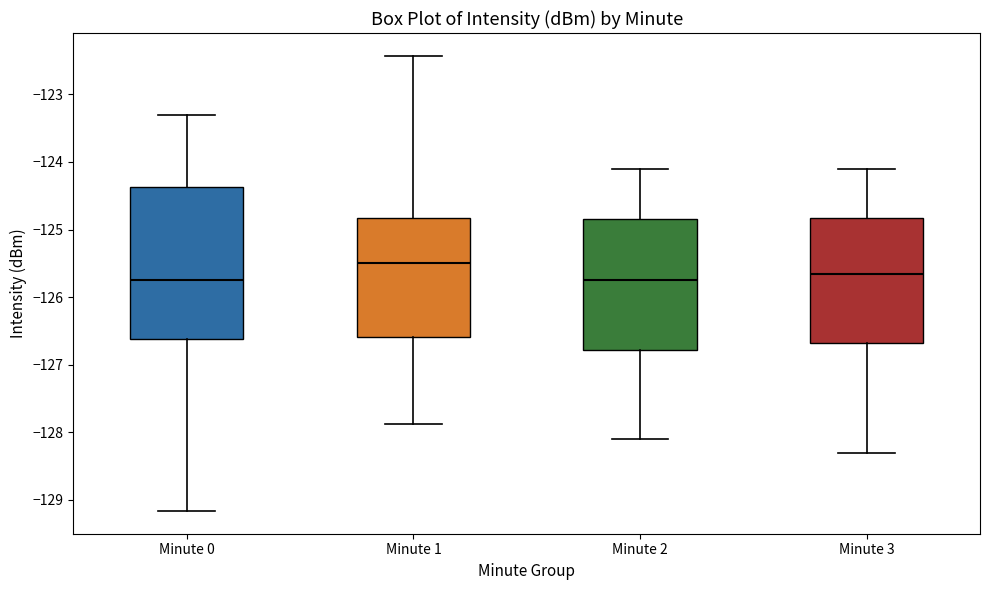

Where is the lower edge of the box for Minute 1 on the y-axis? The values are not printed on the chart, so give them approximately, as read against the axis.

-126.6